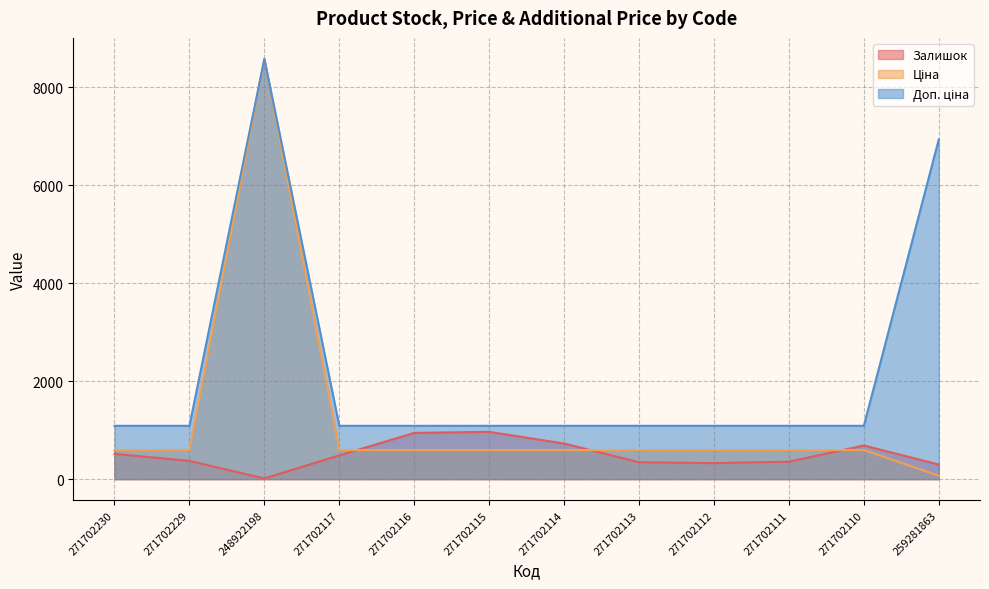

What is the difference between the second highest and minimum values in the Доп. ціна series?

5849.2